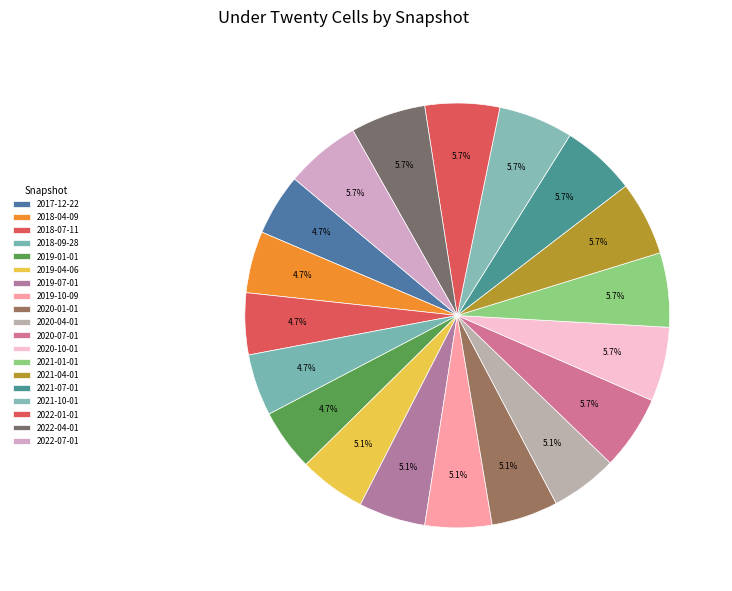

How many segments does this pie chart have?

19